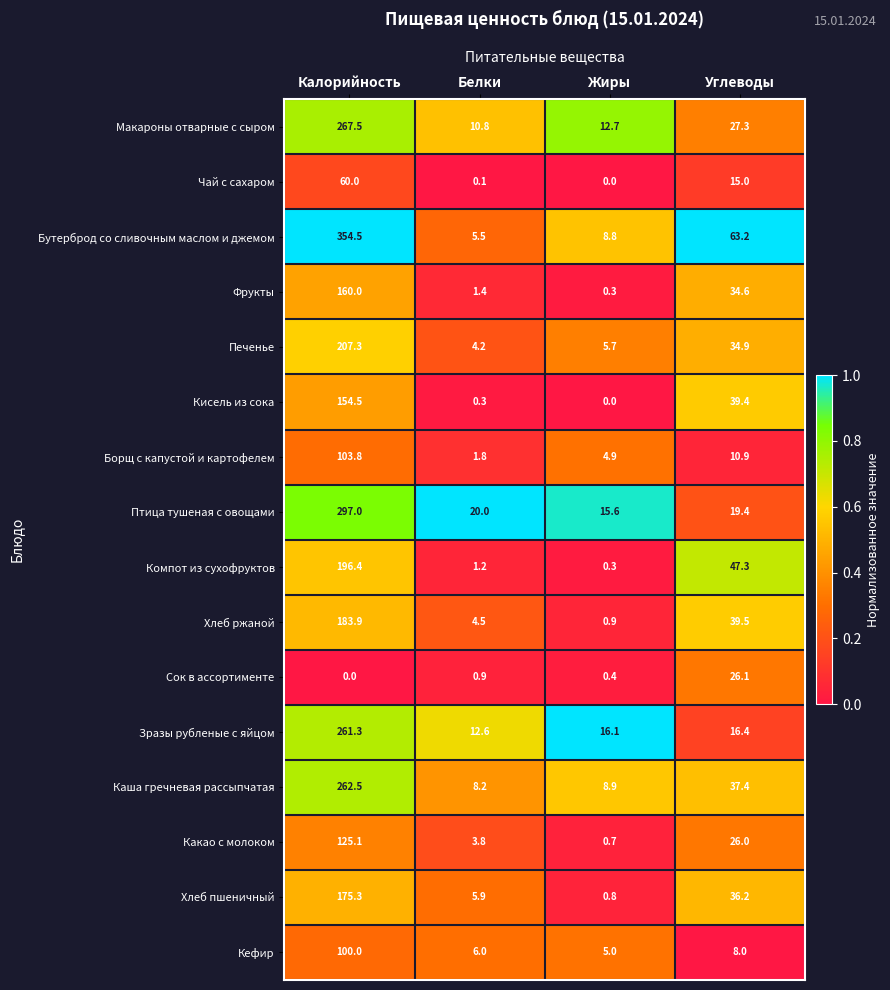

List the series in order of their peak value, lowest first.

Сок в ассортименте, Чай с сахаром, Кефир, Борщ с капустой и картофелем, Какао с молоком, Кисель из сока, Фрукты, Хлеб пшеничный, Хлеб ржаной, Компот из сухофруктов, Печенье, Зразы рубленые с яйцом, Каша гречневая рассыпчатая, Макароны отварные с сыром, Птица тушеная с овощами, Бутерброд со сливочным маслом и джемом